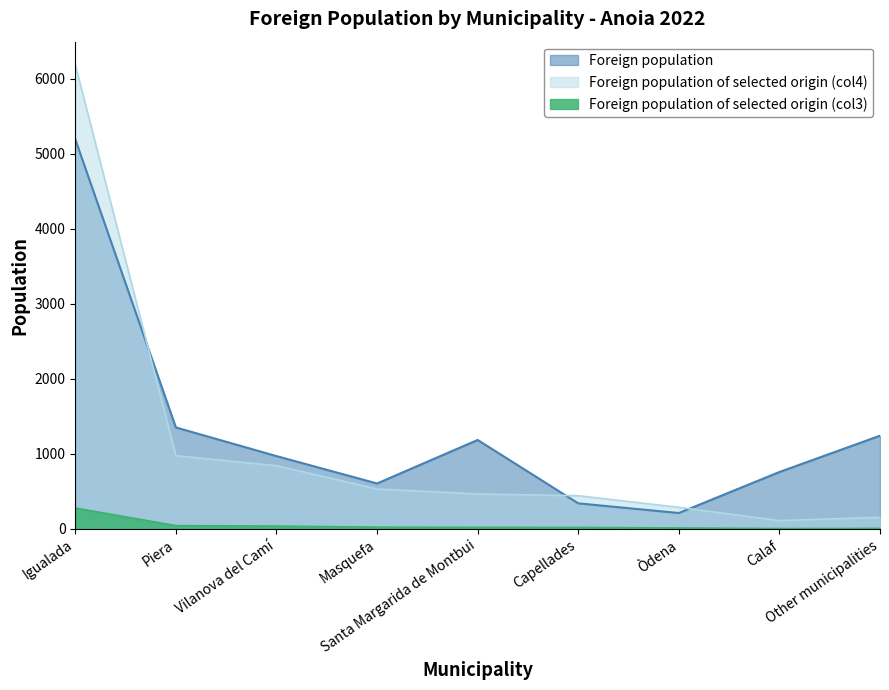

What is the average value of the Foreign population of selected origin (col3) series?

50